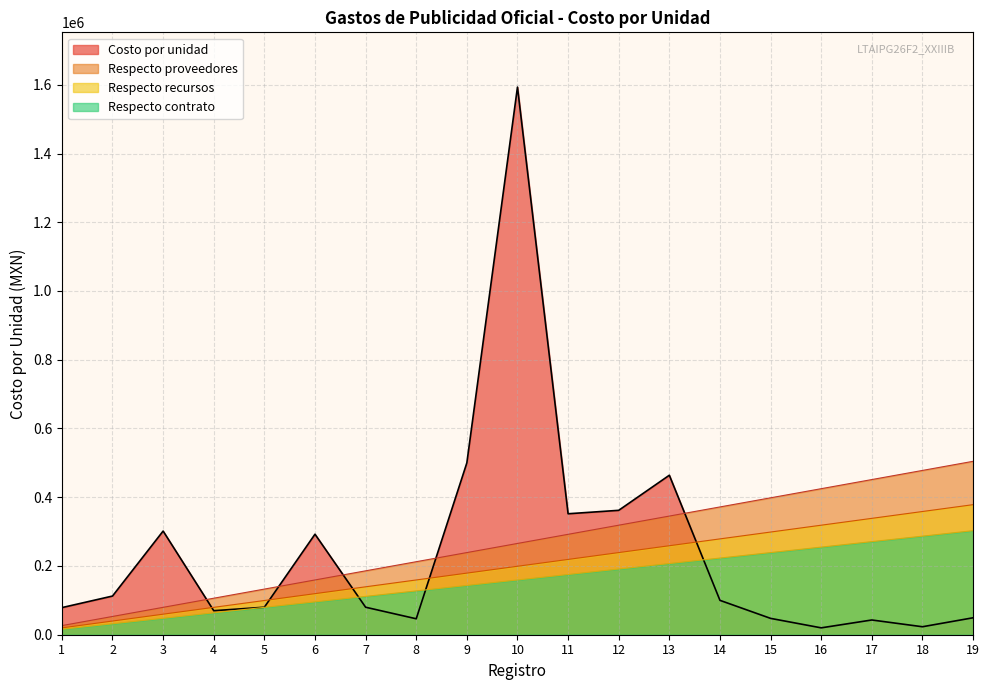

True or false: Proveedor ref 1 and Proveedor ref 2 cross at least once.

False